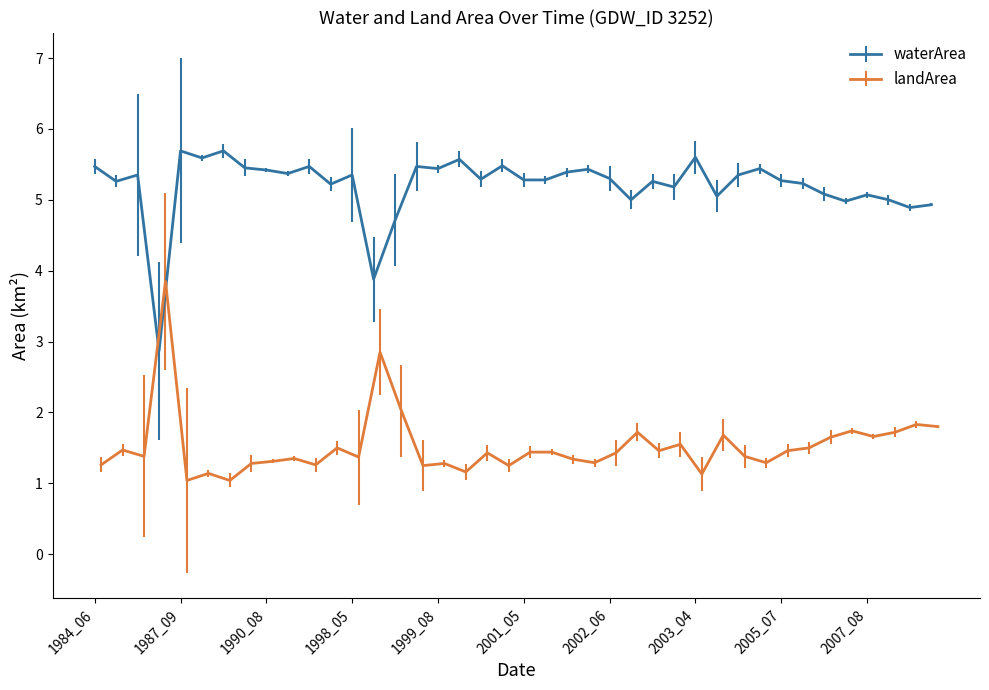

What is the average value of the waterArea series?

5.2